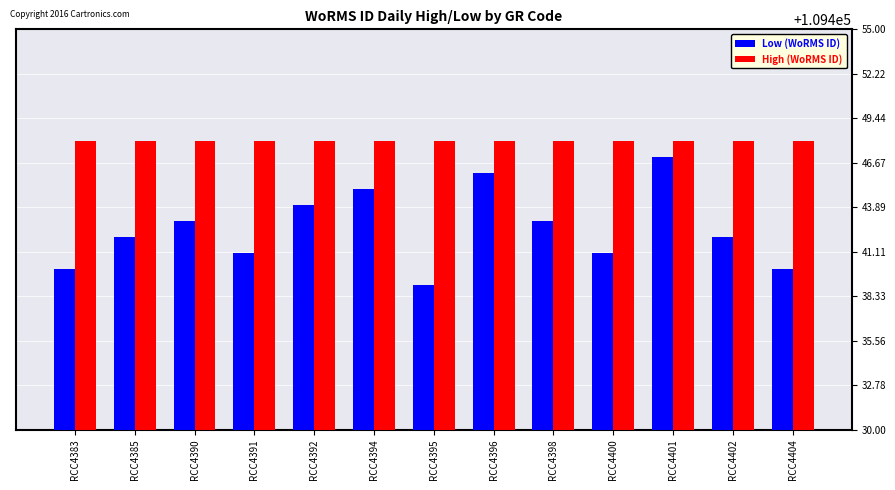

Which series has the largest range (max minus min)?

Low (WoRMS ID)